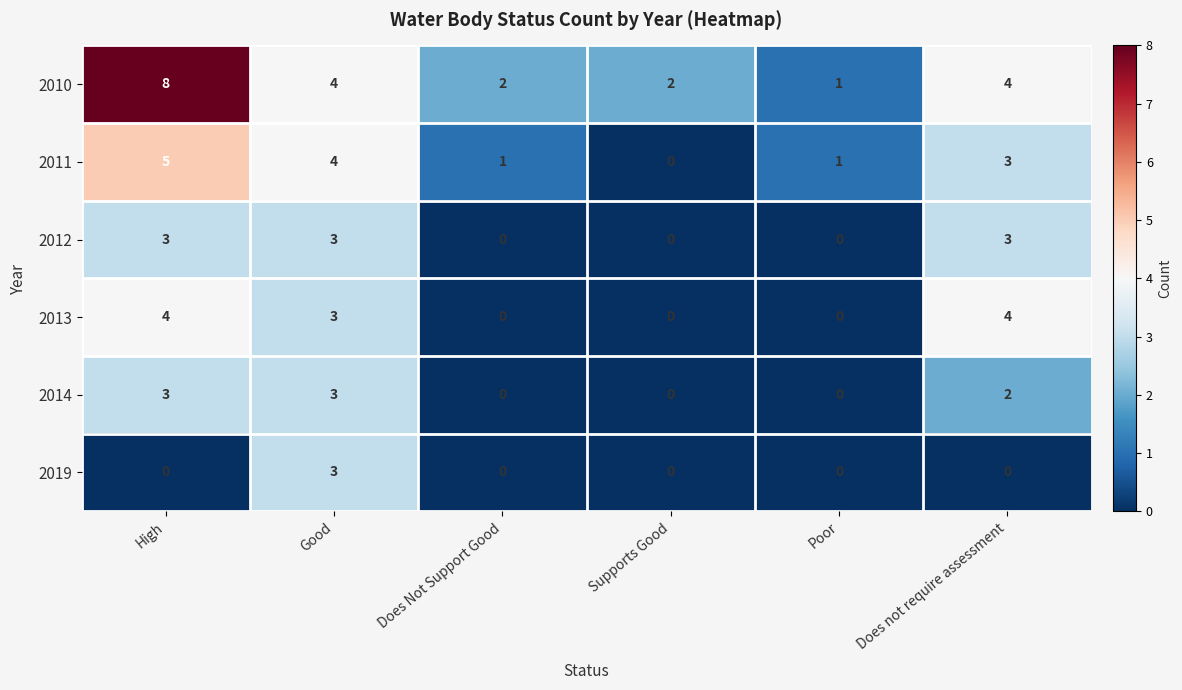

Between High and Good, which series saw the biggest shift?

2010